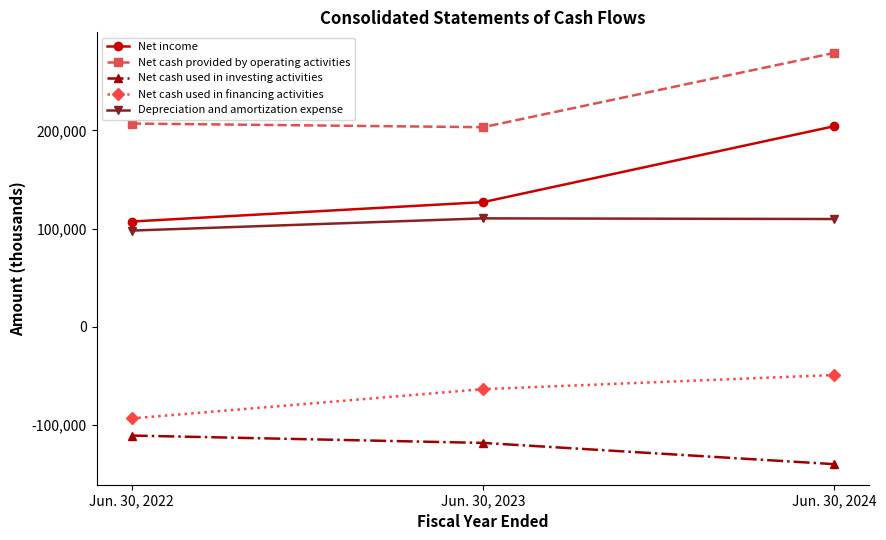

How many distinct data groups are displayed?

5